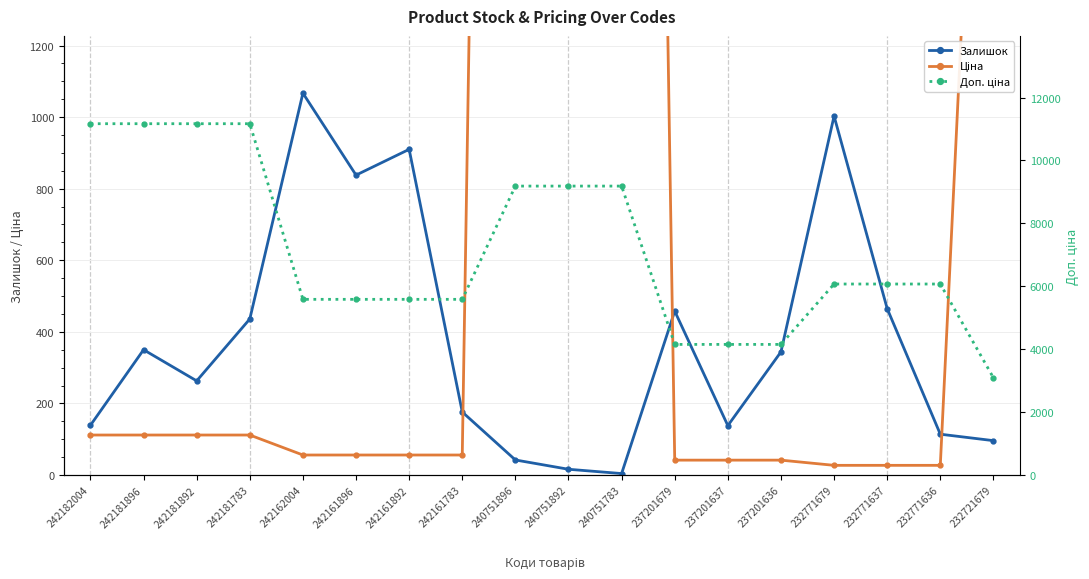

The value of Залишок at 240751783 is 6.7. True or false?

False